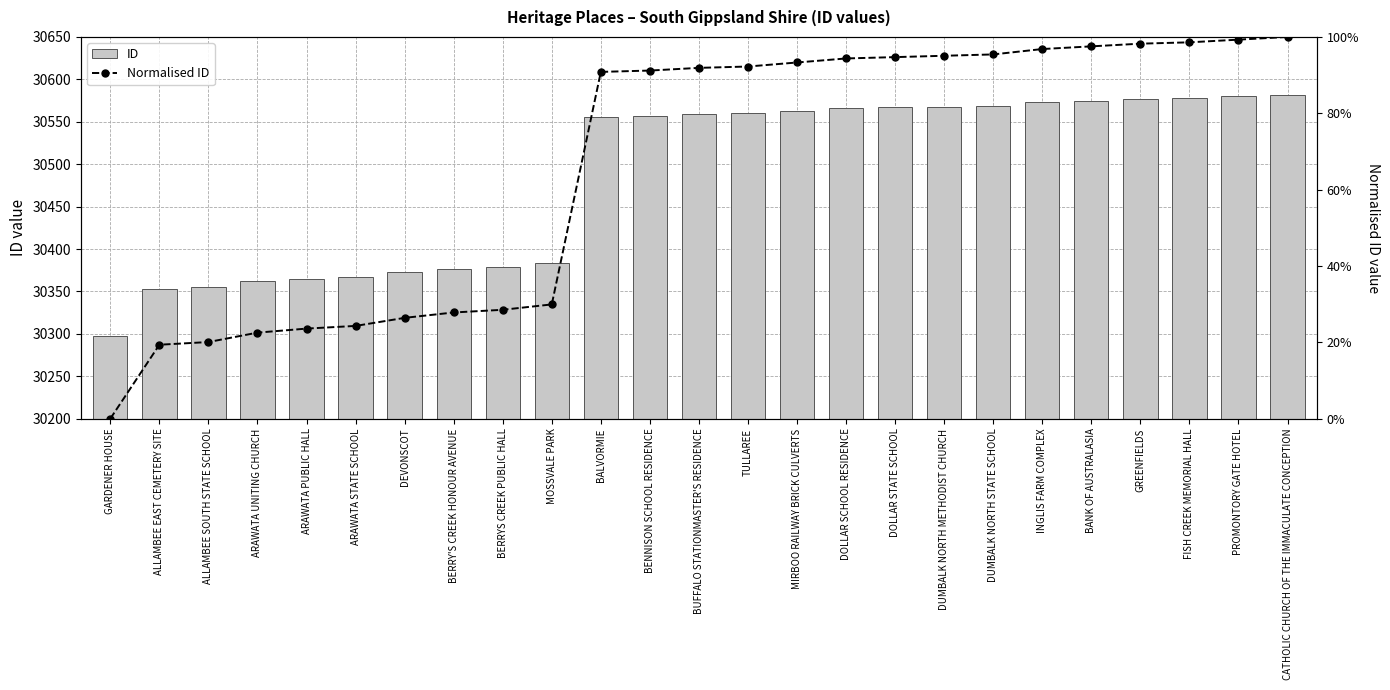

True or false: ID has a value of 53928.6 at GARDENER HOUSE.

False